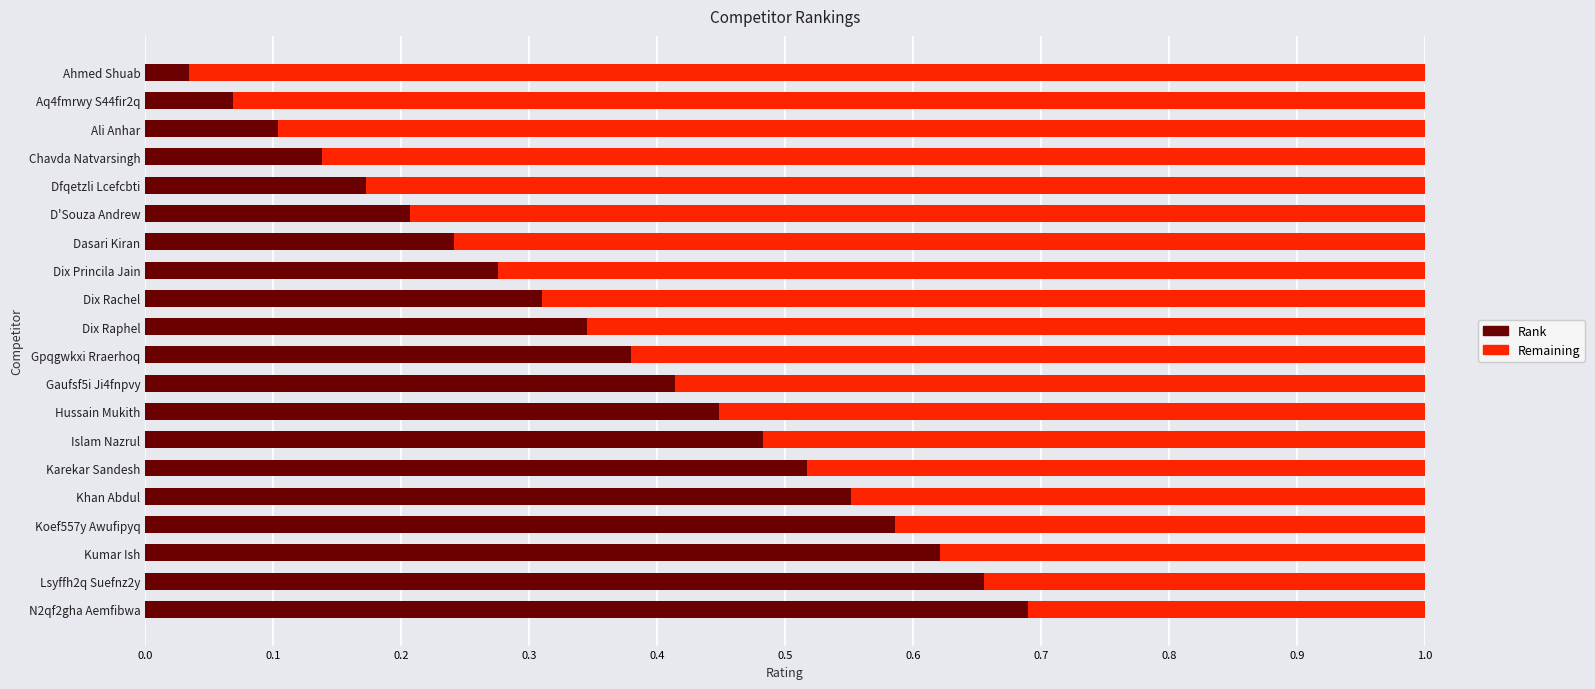

The value of Rank at Karekar Sandesh is 0.7. True or false?

False